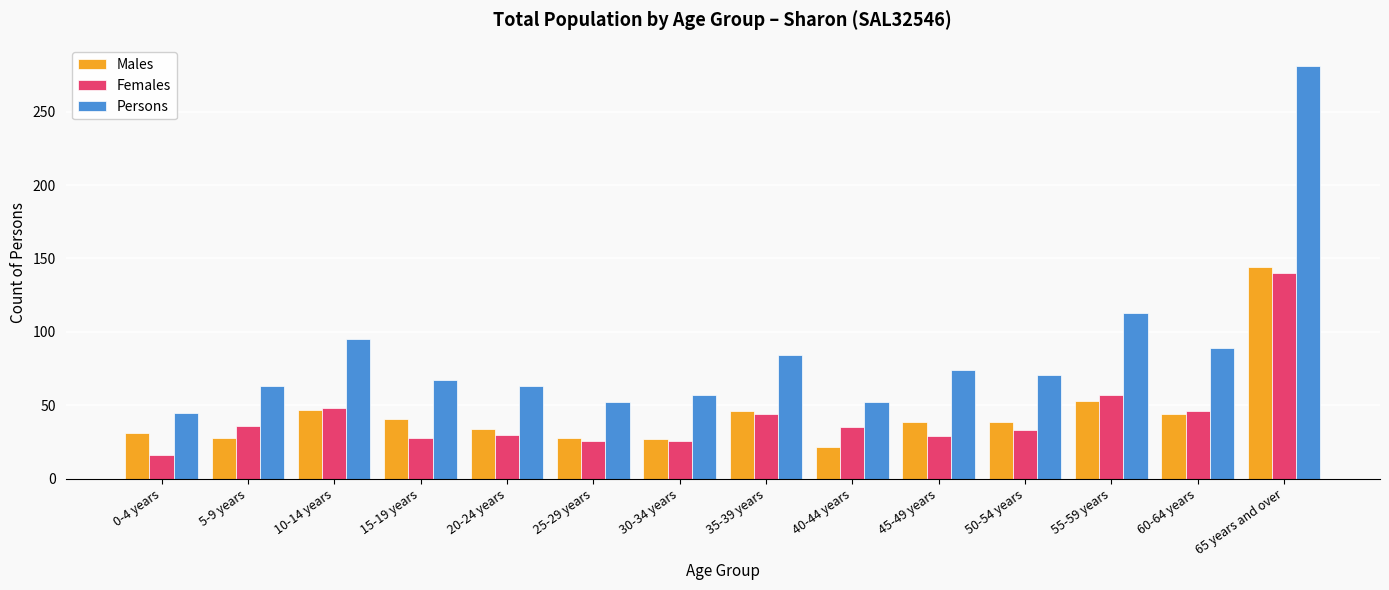

Is it true that Males equals 35 at 65 years and over?

False